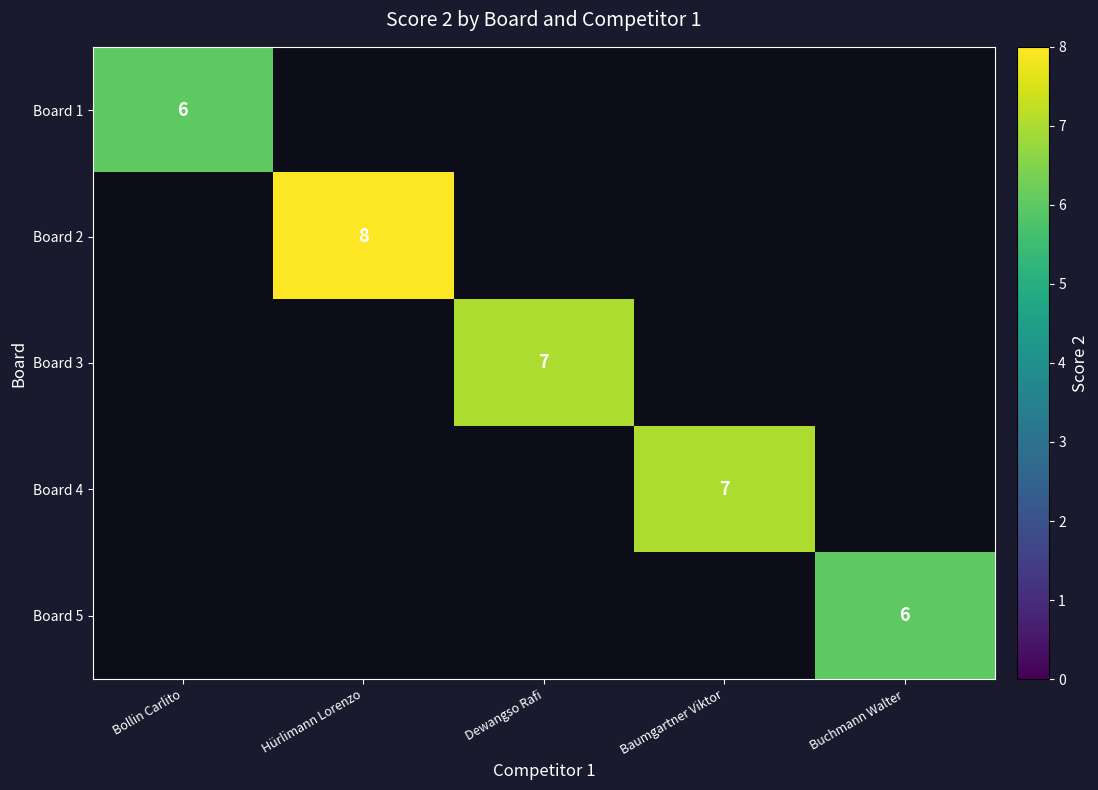

The value of Board 4 at Baumgartner Viktor is 7. True or false?

True